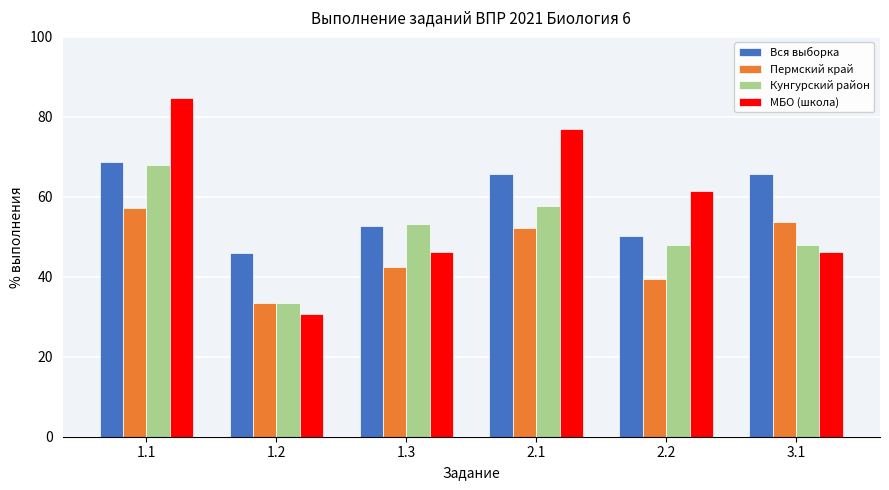

At which label is Пермский край closest to 45?

1.3